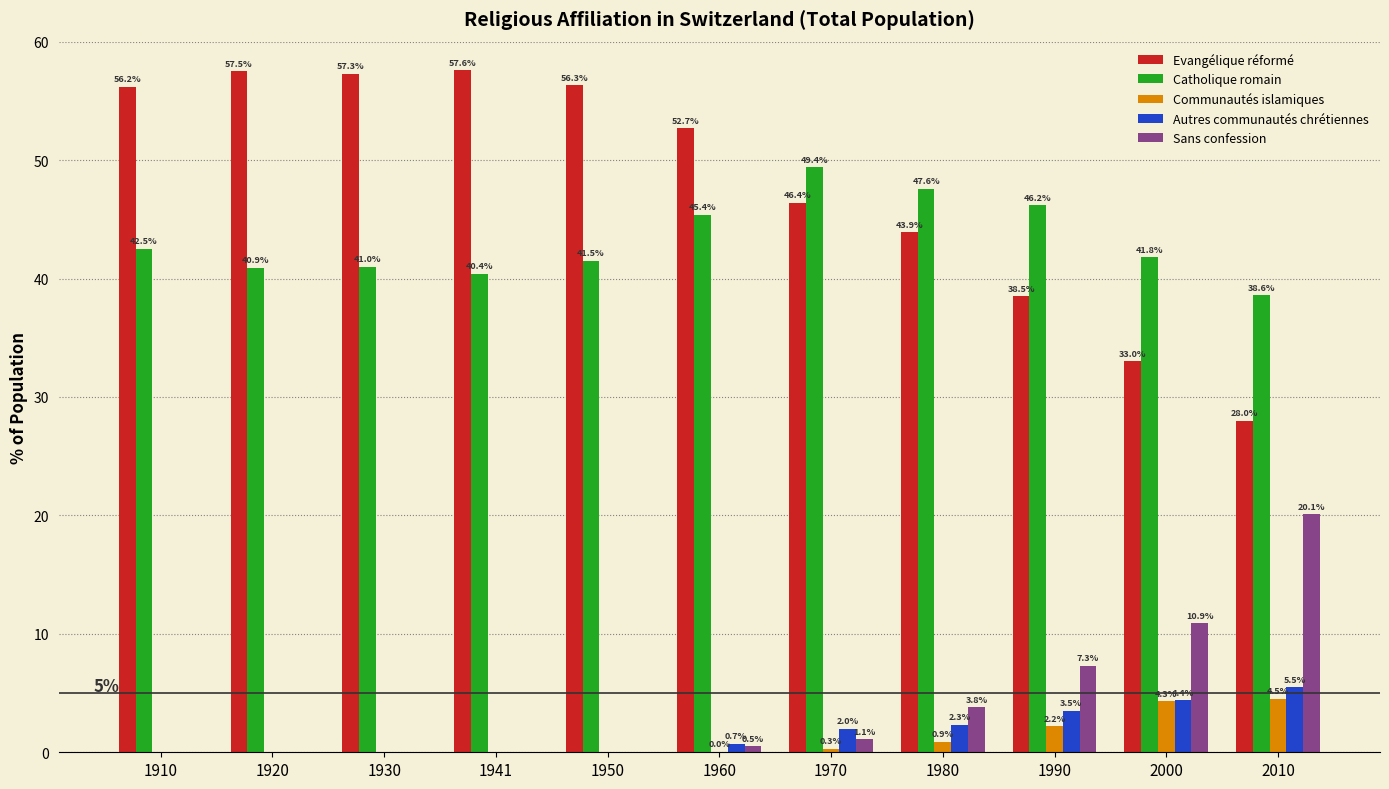

Is it true that Autres communautés chrétiennes equals 9.3 at 2010?

False